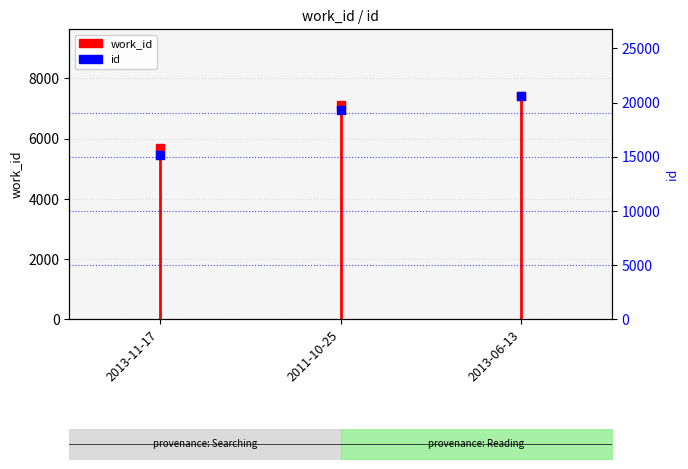

Approximately how many times larger is the value at 2013-11-17 compared to 2011-10-25?

0.8